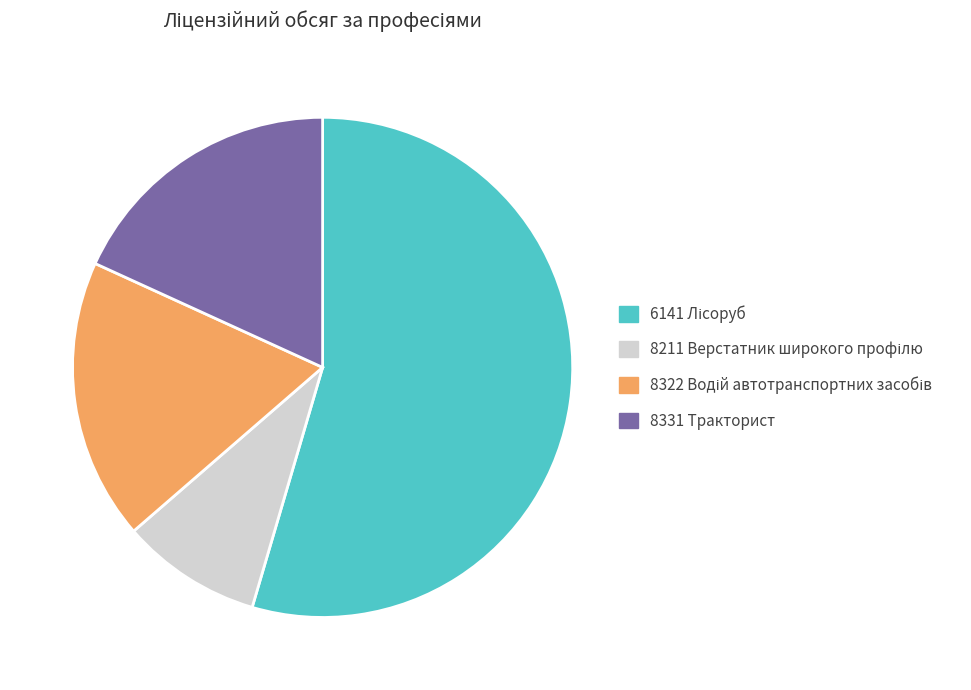

Is it true that 8331 Тракторист is 18% of the pie?

True